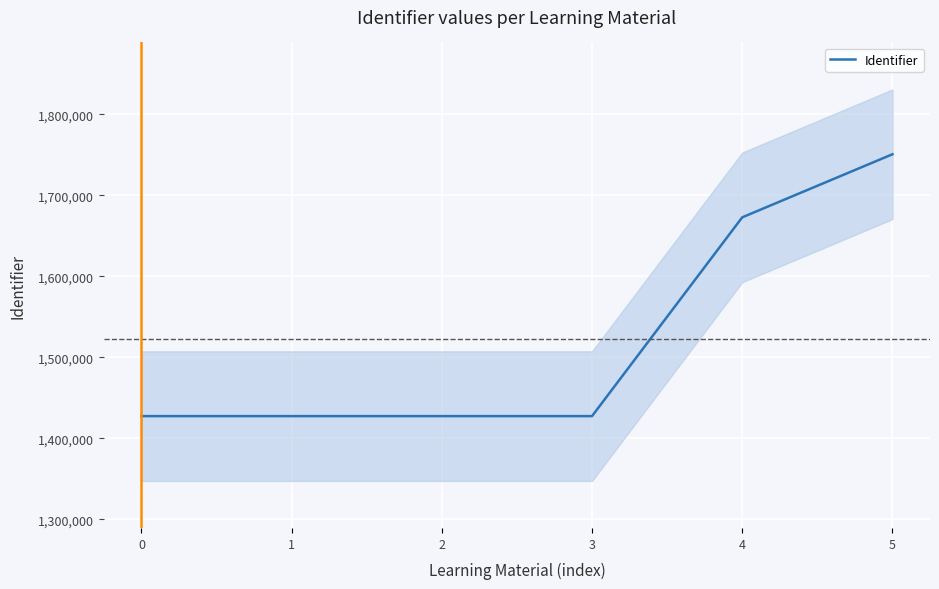

List the labels in order of value, smallest first.

0, 1, 2, 3, 4, 5